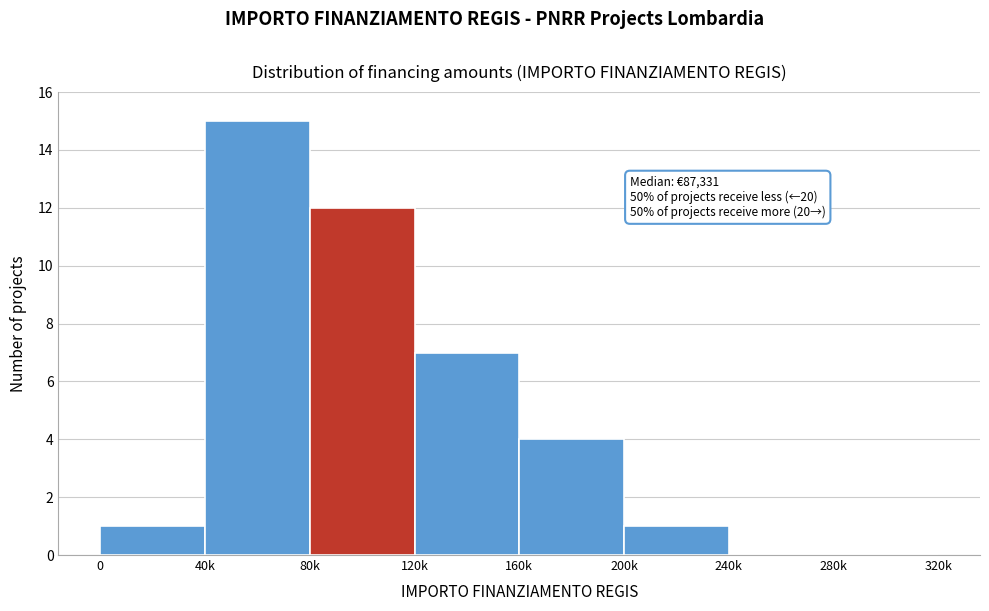

Reading left to right, transcribe all the data shown in this chart.

0=1	40k=15	80k=12	120k=7	160k=4	200k=1	240k=0	280k=0